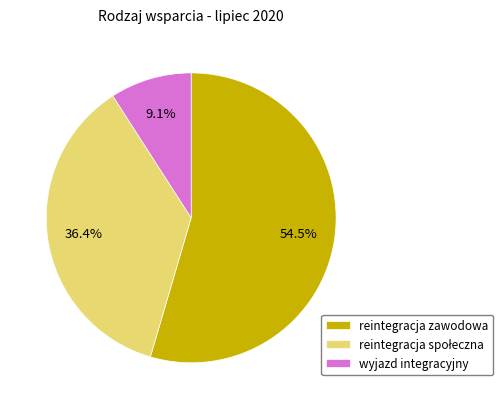

What is the largest slice in the pie chart?

reintegracja zawodowa